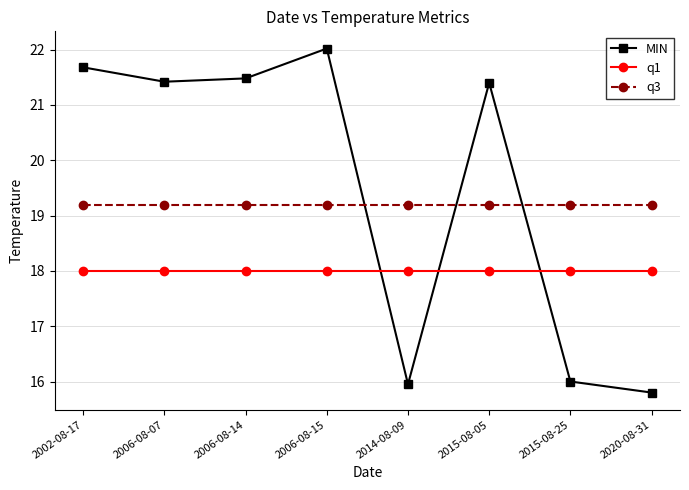

How many times do MIN and q1 cross each other?

3